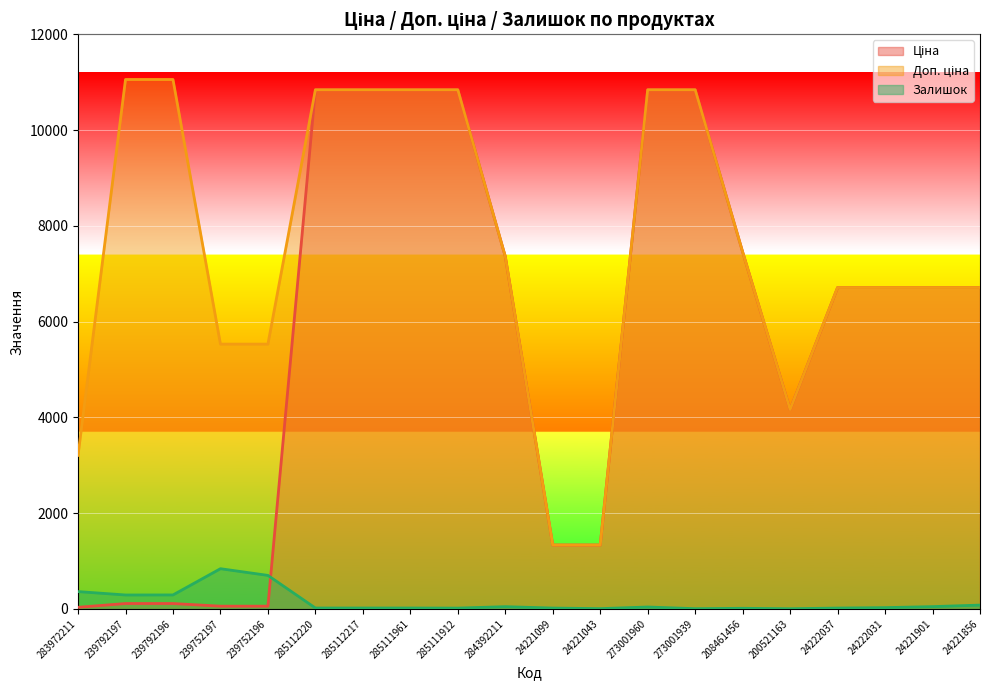

True or false: Доп. ціна and Ціна cross at least once.

False